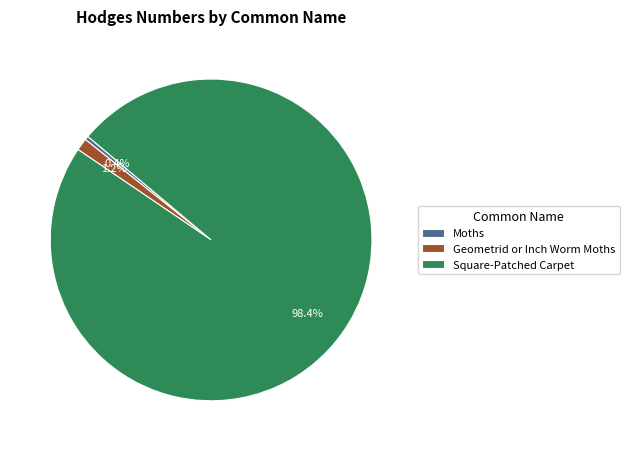

True or false: Geometrid or Inch Worm Moths accounts for 1% of the total.

True